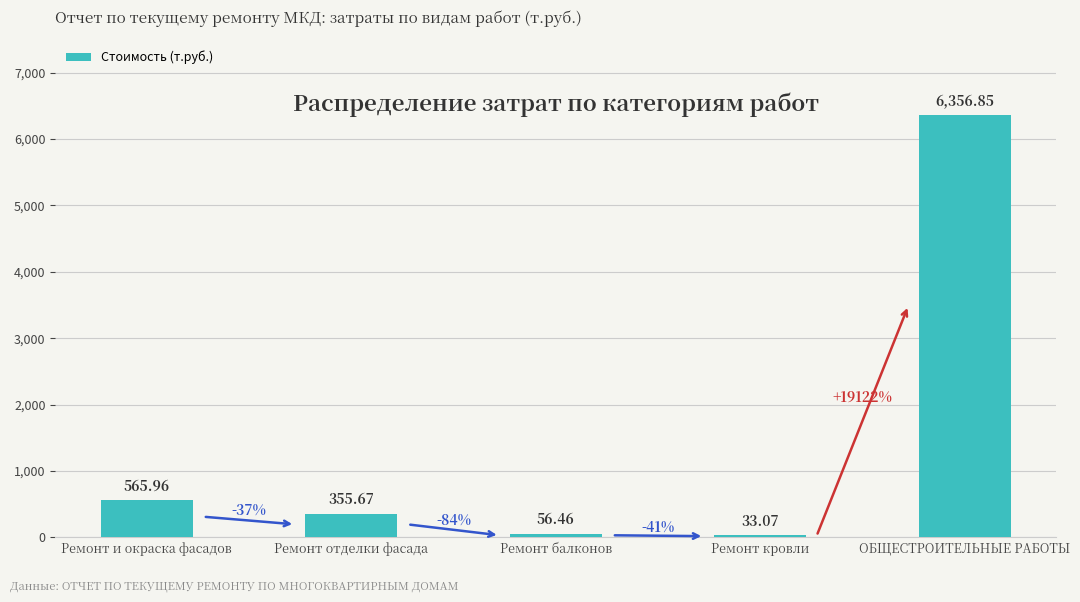

Which category has the lowest value across all series?

Ремонт кровли